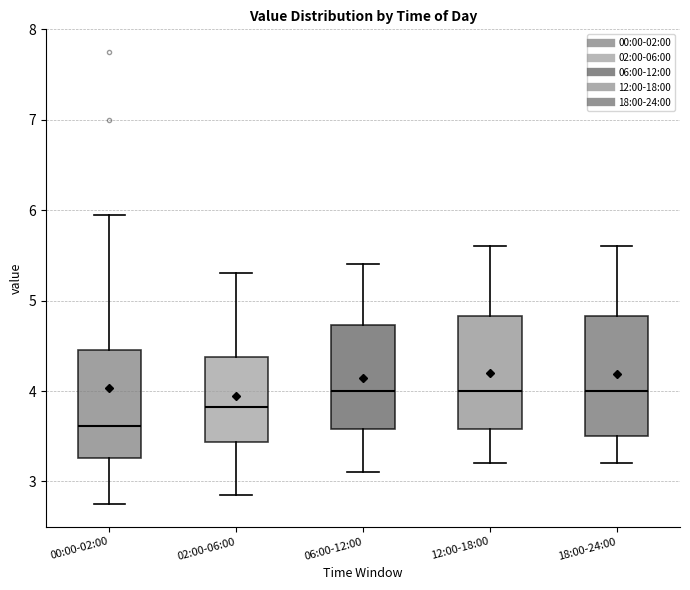

Reading left to right, read every box against the y-axis: the position of its median line, the range the box covers, and the ends of its whiskers. The values are not printed on the chart, so give them approximately, as read against the axis.

00:00-02:00: median 3.6, box 3.3 to 4.5, whiskers 2.8 to 6.0
02:00-06:00: median 3.8, box 3.4 to 4.4, whiskers 2.9 to 5.3
06:00-12:00: median 4.0, box 3.6 to 4.7, whiskers 3.1 to 5.4
12:00-18:00: median 4.0, box 3.6 to 4.8, whiskers 3.2 to 5.6
18:00-24:00: median 4.0, box 3.5 to 4.8, whiskers 3.2 to 5.6